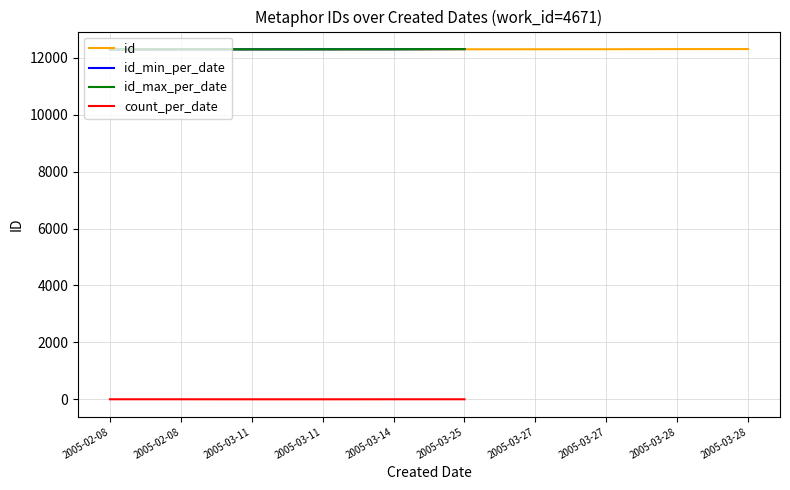

Reading left to right, extract all data points from this chart.

2005-02-08=12290	2005-02-08=12291	2005-03-11=12293	2005-03-11=12295	2005-03-14=12296	2005-03-25=12297	2005-03-27=12298	2005-03-27=12299	2005-03-28=12304	2005-03-28=12305